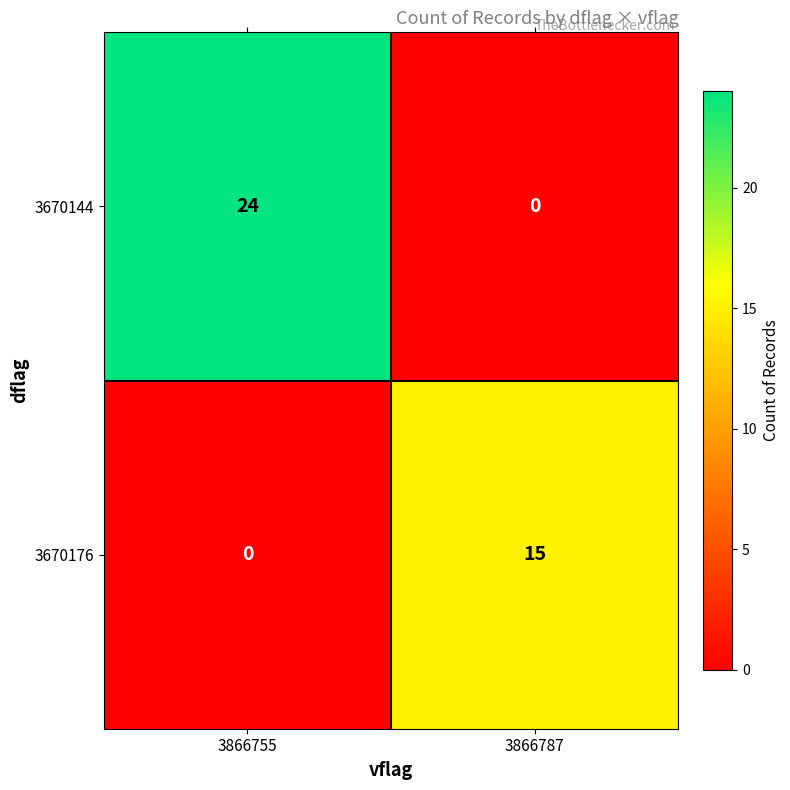

What is the average value of the 3670176 series?

8